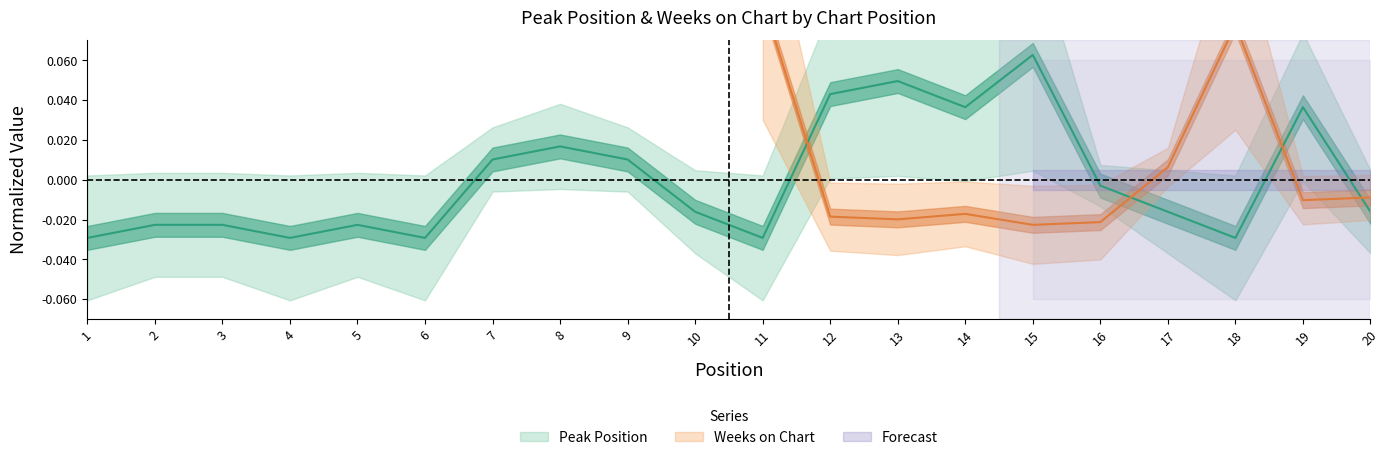

At which label is the value closest to 0?

16